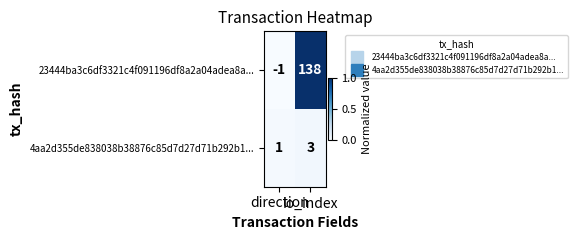

What is the sum of all 23444ba3c6df3321c4f091196df8a2a04adea8a... values?

137